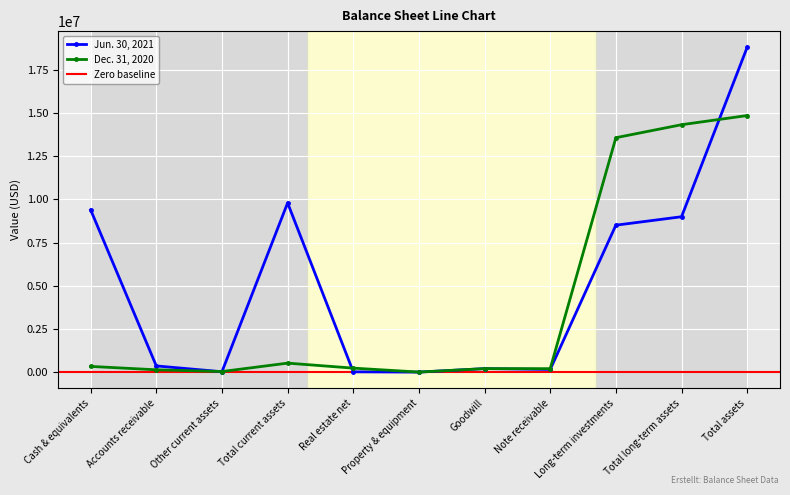

Reading right to left, what are all the values shown in this chart?

Jun. 30, 2021: 18802794	9001551	8512439	164352	212445	11684	27732	9801243	32238	369893	9399112
Dec. 31, 2020: 14857180	14326621	13574462	210879	212445	13707	241876	530559	44530	144791	341007